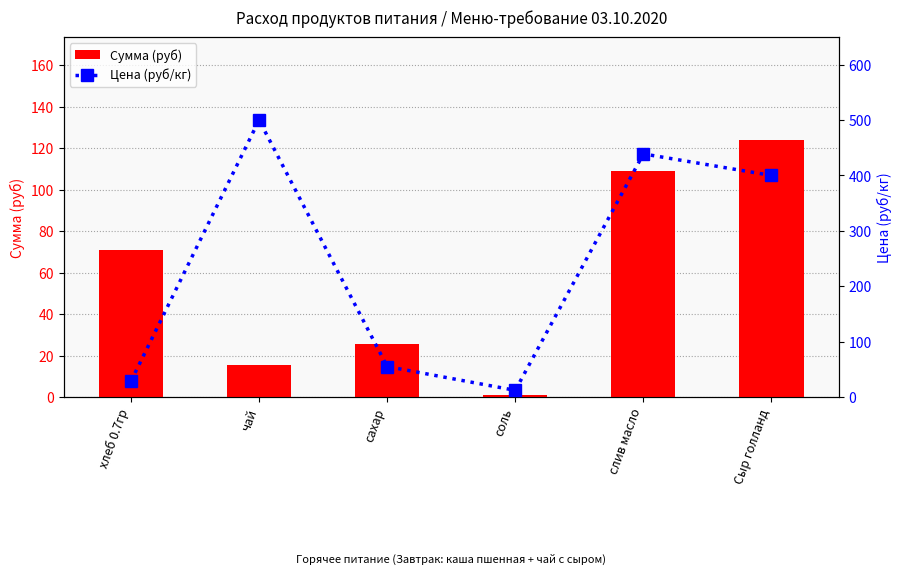

What is the value of the Цена (руб/кг) bar at the 5th from the left?

438.9